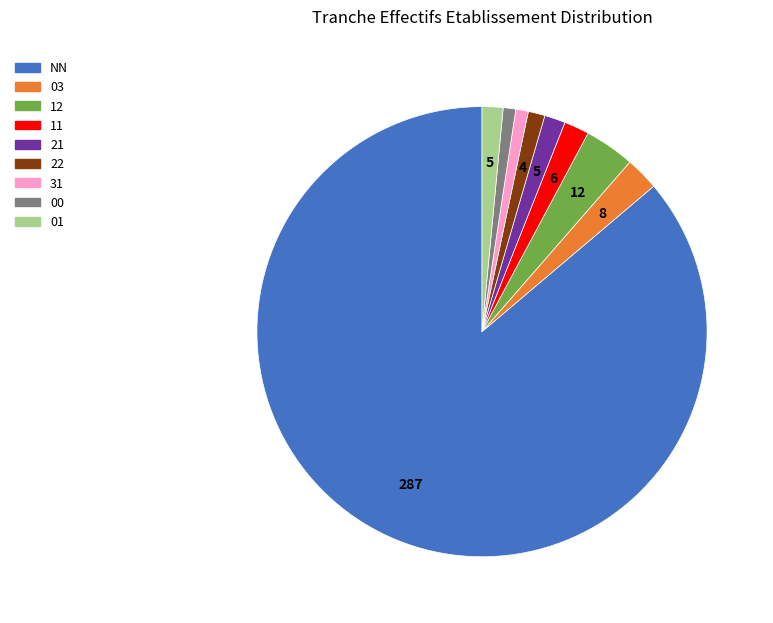

What is the majority slice?

NN